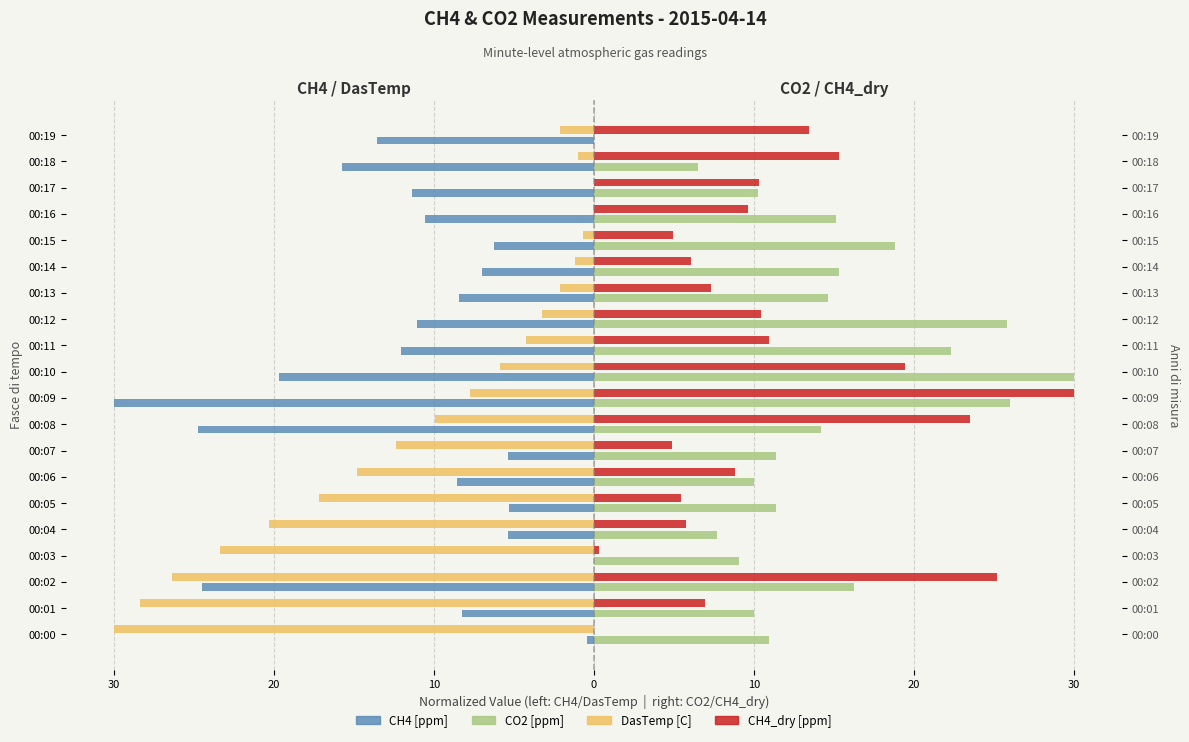

What is the total value across all series at 00:16?

14.1